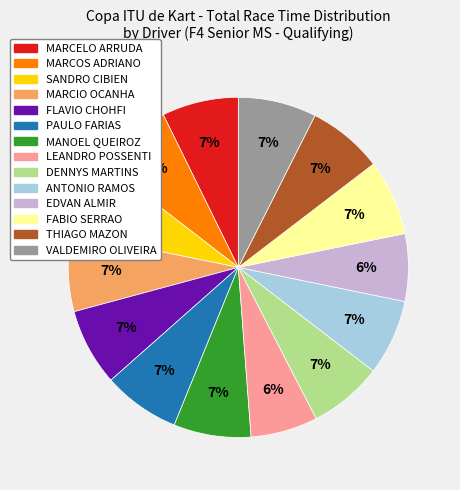

To the nearest percent, what portion does MARCELO ARRUDA represent?

7%